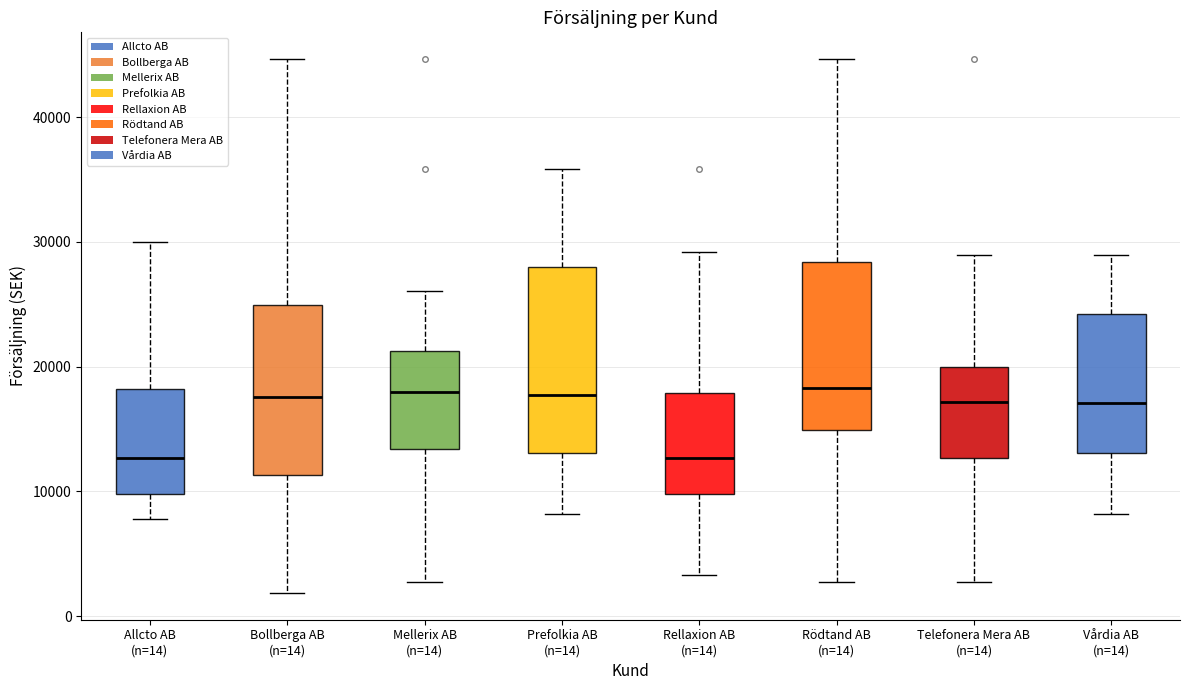

Reading left to right, read every box against the y-axis: the position of its median line, the range the box covers, and the ends of its whiskers. The values are not printed on the chart, so give them approximately, as read against the axis.

Allcto AB (n=14): median 13000, box 10000 to 18000, whiskers 8000 to 30000
Bollberga AB (n=14): median 18000, box 11000 to 25000, whiskers 2000 to 45000
Mellerix AB (n=14): median 18000, box 13000 to 21000, whiskers 3000 to 26000
Prefolkia AB (n=14): median 18000, box 13000 to 28000, whiskers 8000 to 36000
Rellaxion AB (n=14): median 13000, box 10000 to 18000, whiskers 3000 to 29000
Rödtand AB (n=14): median 18000, box 15000 to 28000, whiskers 3000 to 45000
Telefonera Mera AB (n=14): median 17000, box 13000 to 20000, whiskers 3000 to 29000
Vårdia AB (n=14): median 17000, box 13000 to 24000, whiskers 8000 to 29000